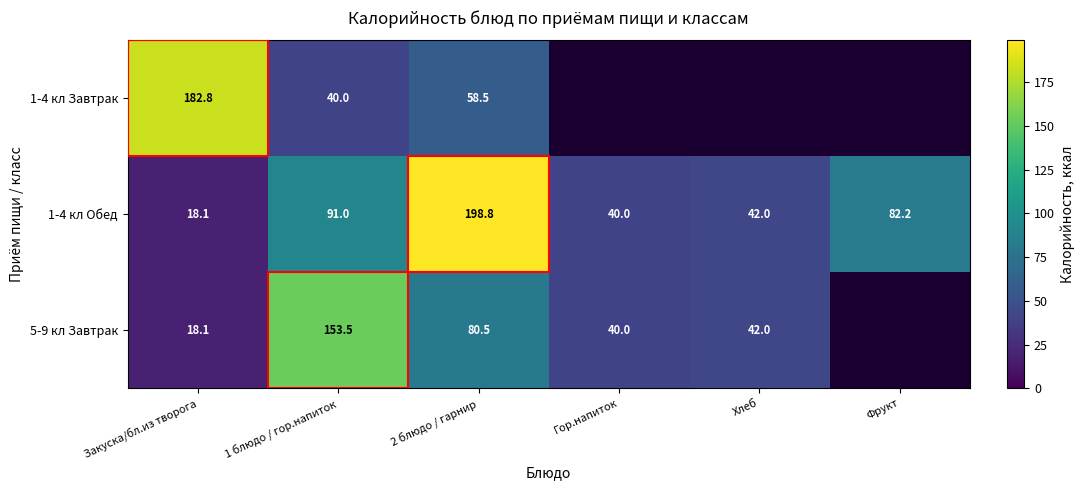

Is the value of 5-9 кл Завтрак at Гор.напиток greater than the value of 1-4 кл Обед at Фрукт?

No